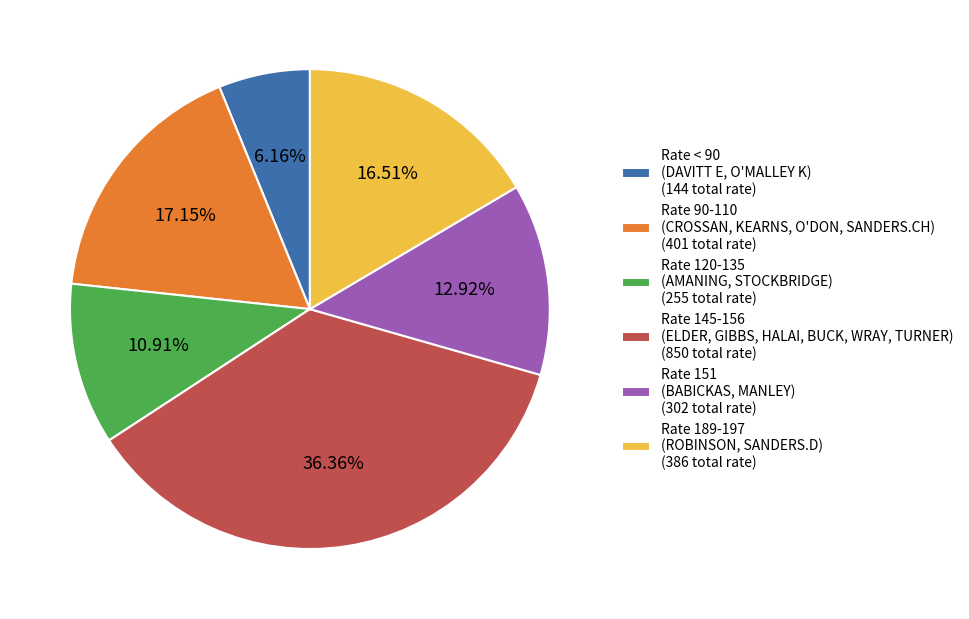

To the nearest percent, what is the average slice percentage?

17%